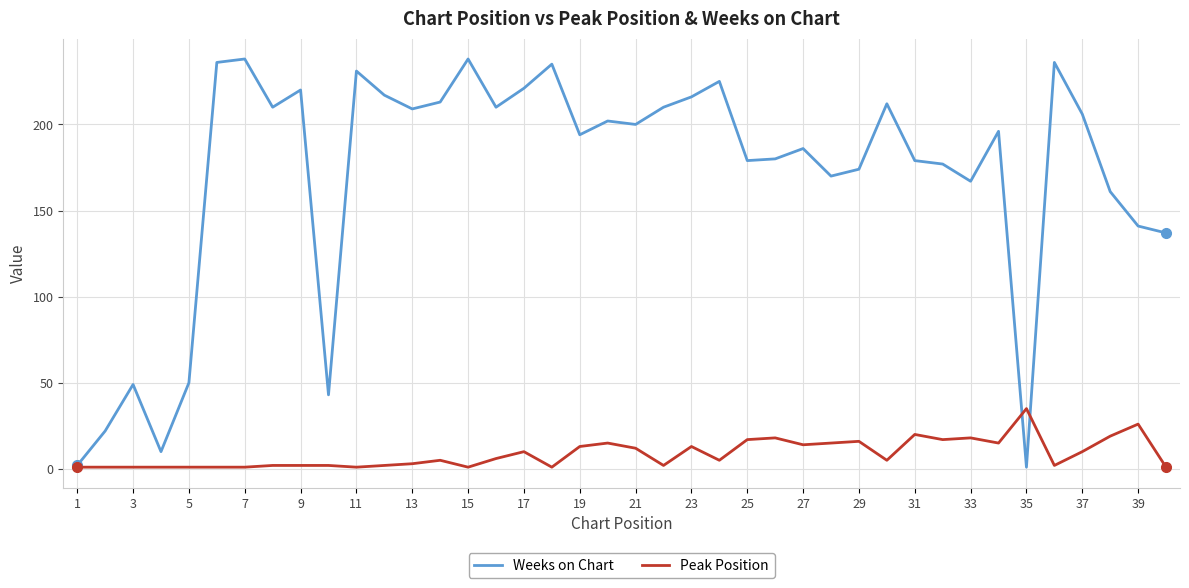

What is the minimum value for Weeks on Chart?

1